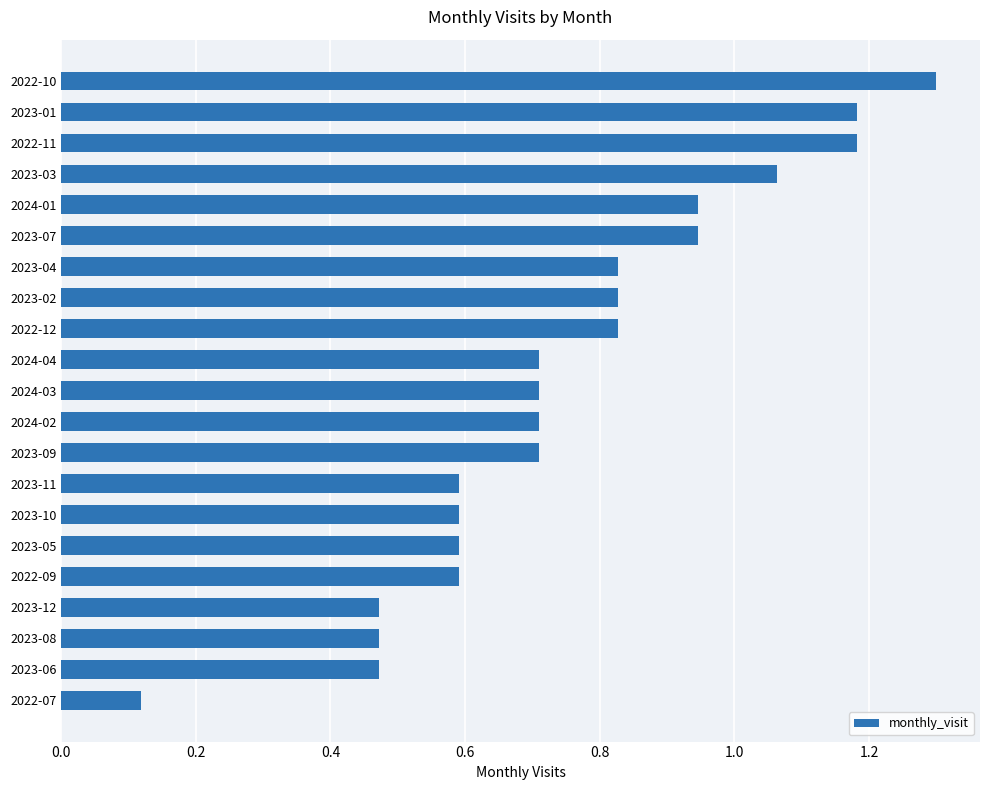

Where is the data nearest to the value 0?

2022-07